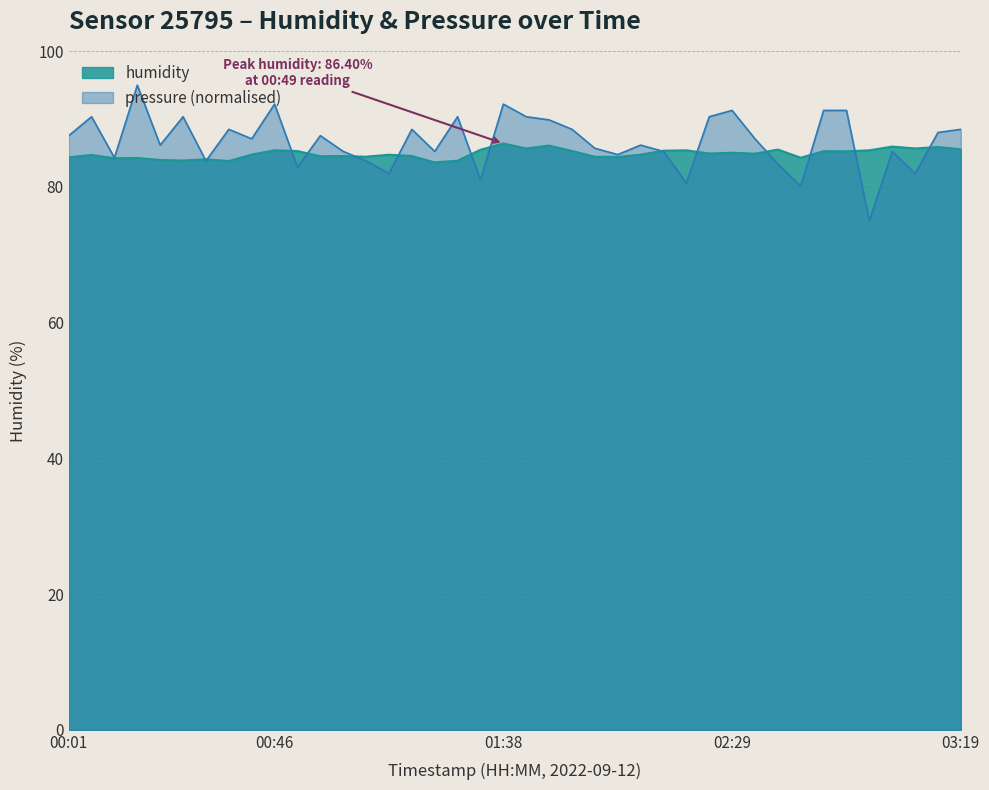

Which category has the lowest value across all series?

01:22